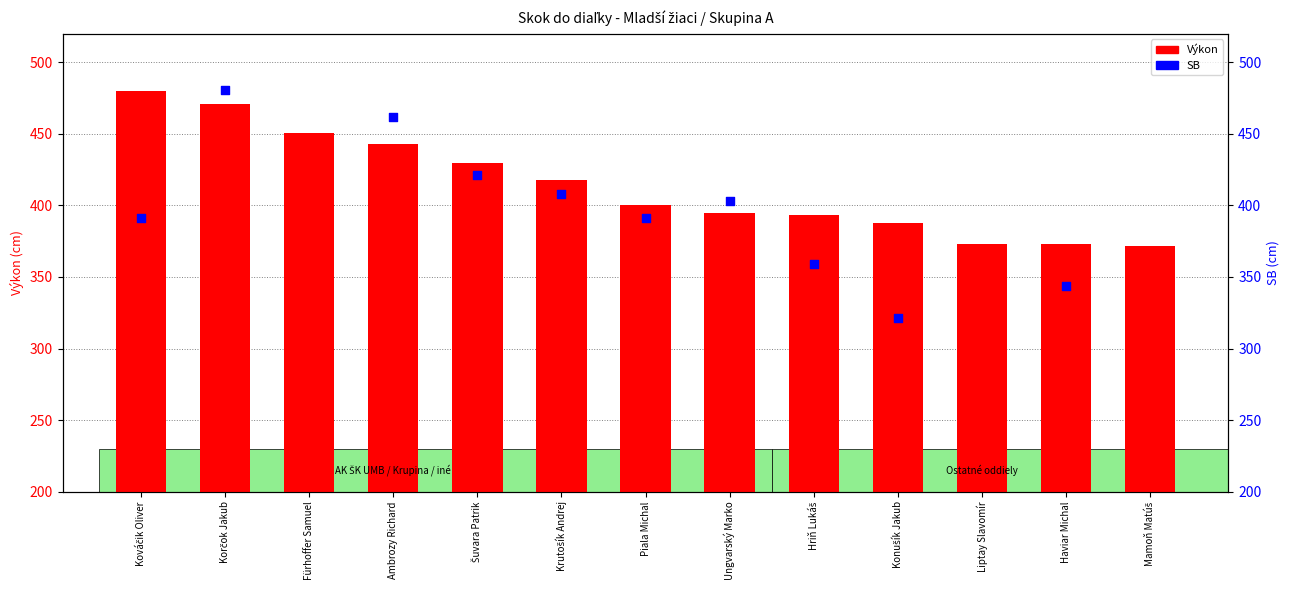

Which series reaches the minimum Y coordinate?

SB